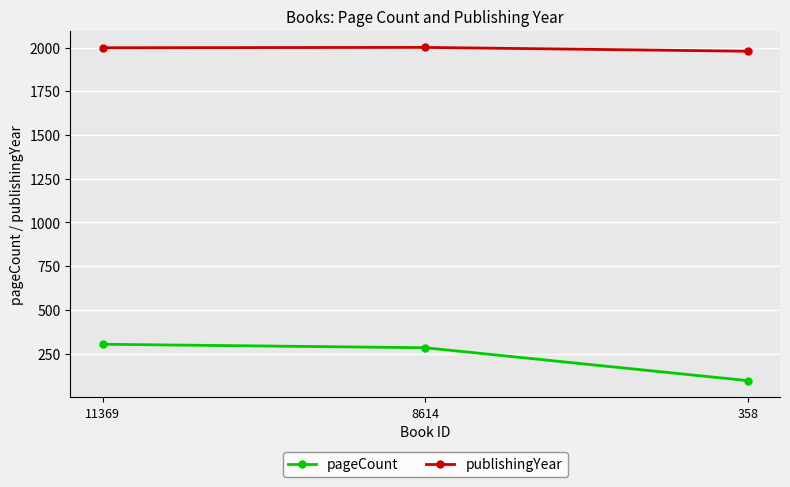

What is the value of the pageCount point at the 3rd from the left?

96